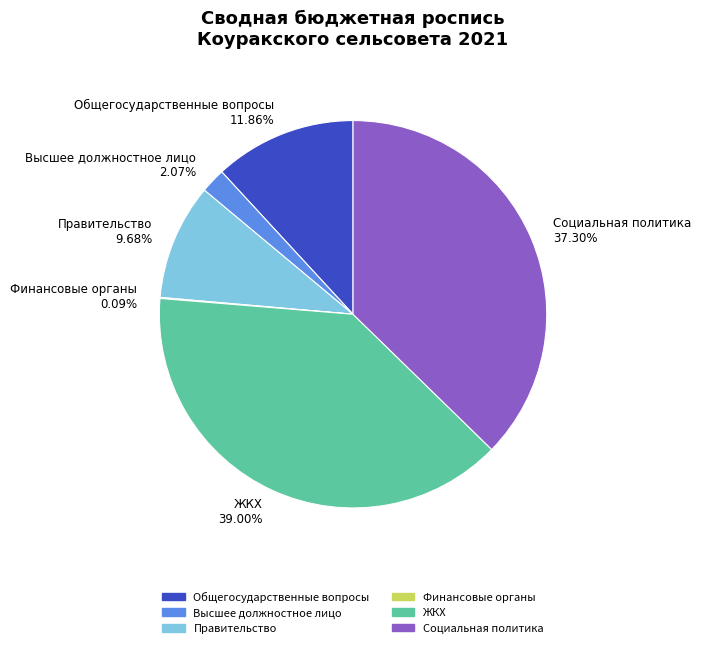

Between Правительство 9.68% and Социальная политика 37.30%, which is larger?

Социальная политика 37.30%